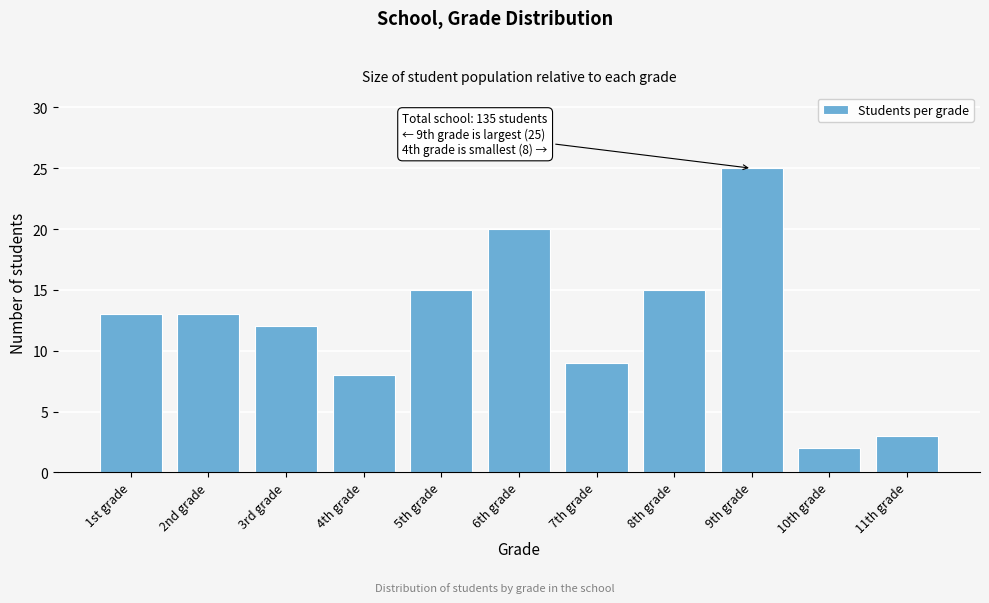

Reading right to left, what are all the values shown in this chart?

11th grade=3	10th grade=2	9th grade=25	8th grade=15	7th grade=9	6th grade=20	5th grade=15	4th grade=8	3rd grade=12	2nd grade=13	1st grade=13